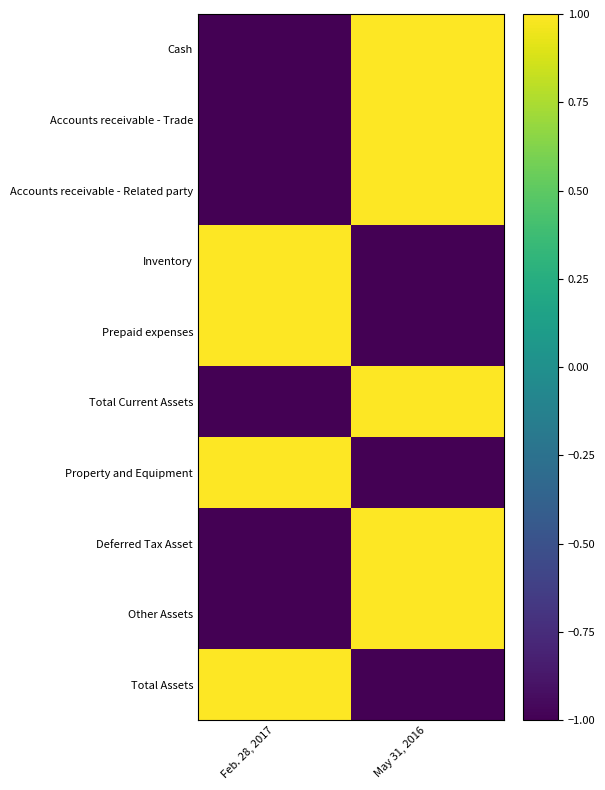

At which category is the sum across all series the highest?

May 31, 2016